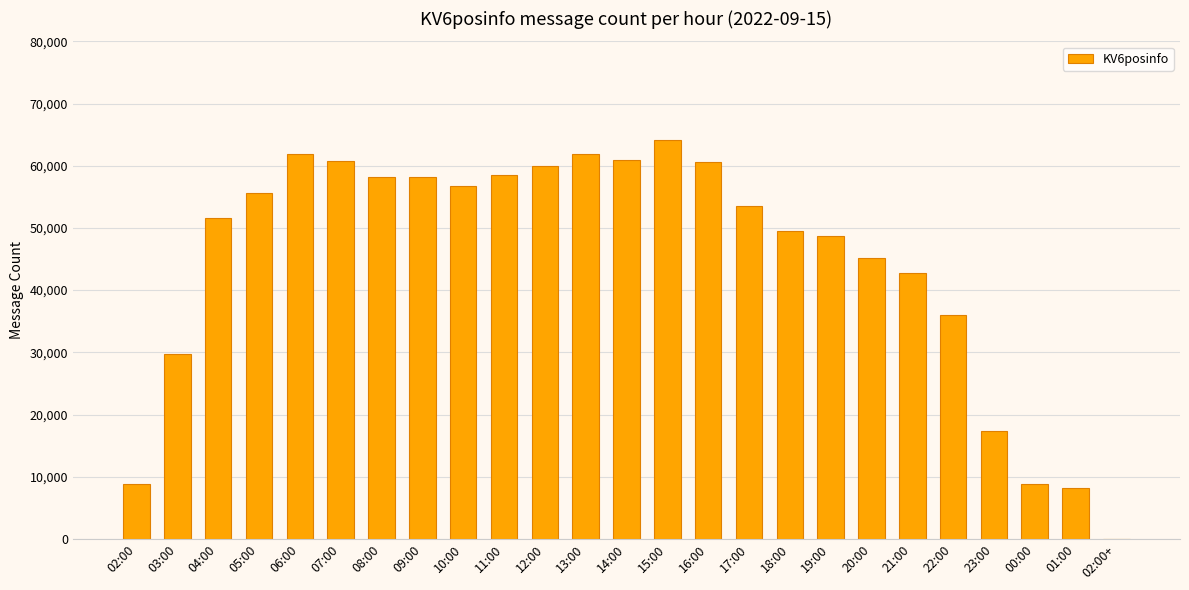

Is it true that the value at 14:00 is 60940?

True